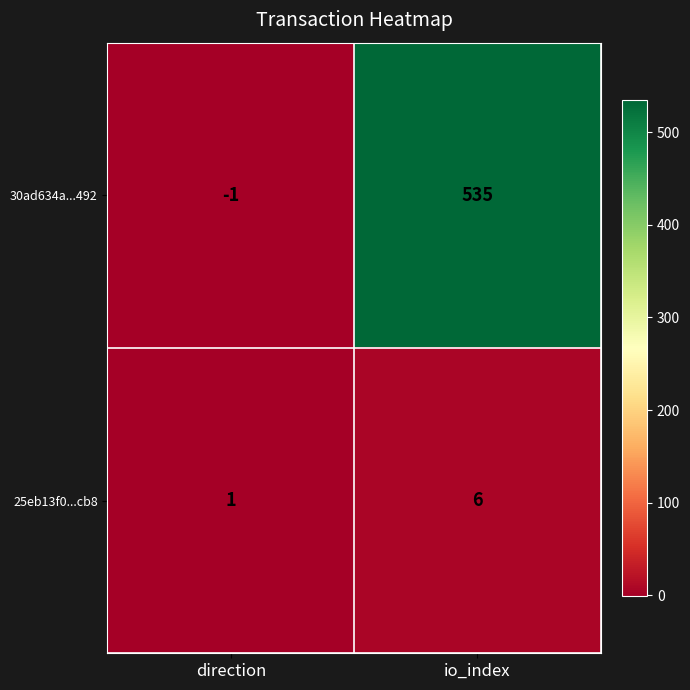

Which series changed the most between direction and io_index?

30ad634a...492